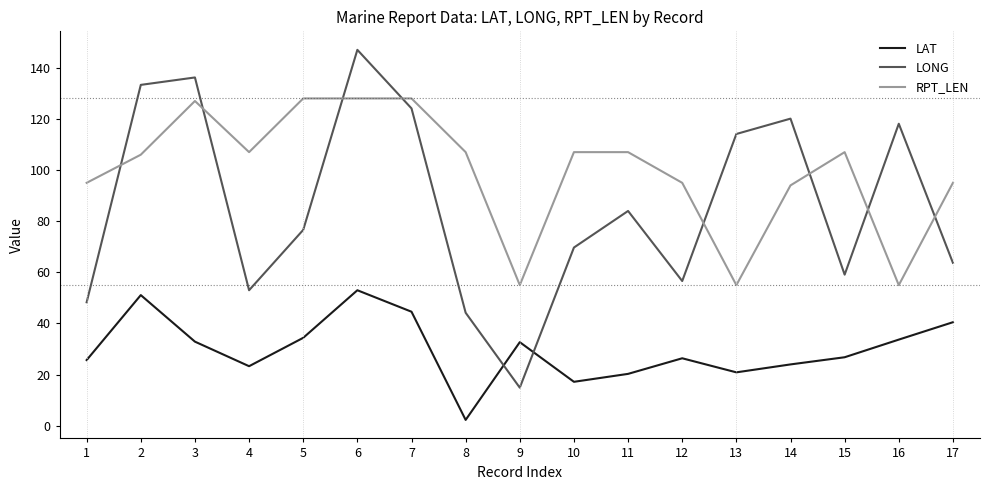

How many times do LONG and LAT cross each other?

2